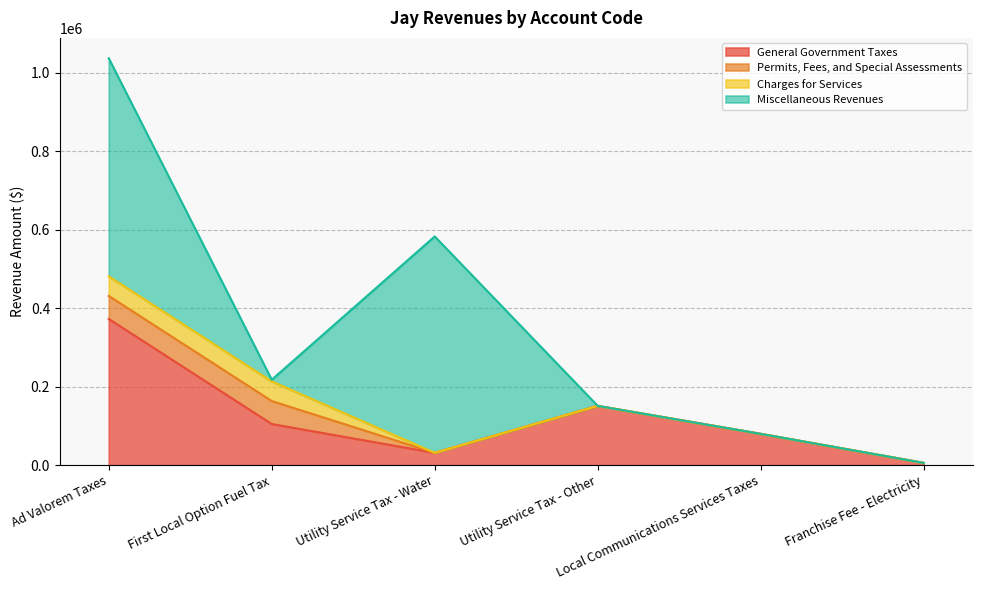

True or false: Permits, Fees, and Special Assessments and Charges for Services intersect in this chart.

False